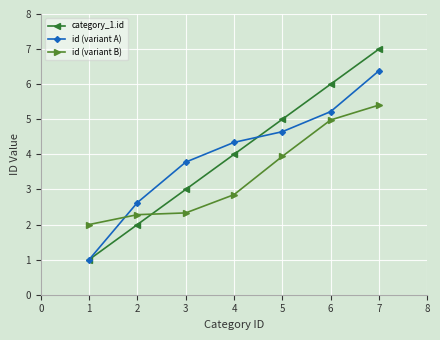

Does the chart display data point markers on the line(s)?

Yes